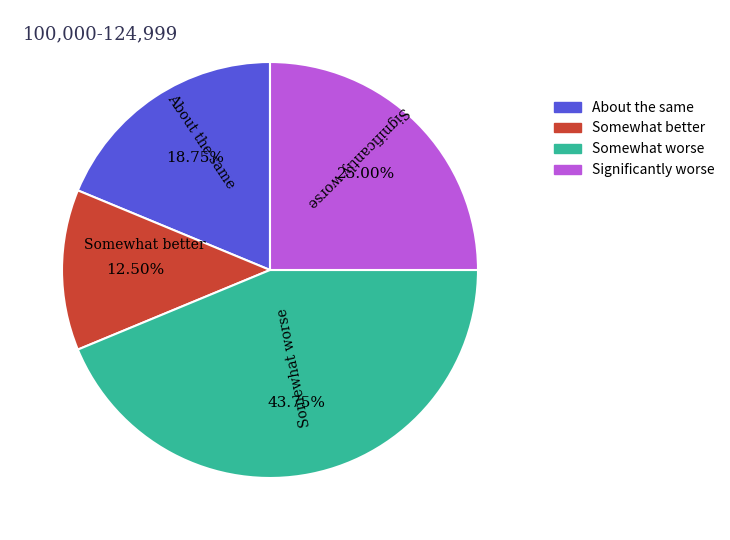

How many slices are in this pie chart?

4